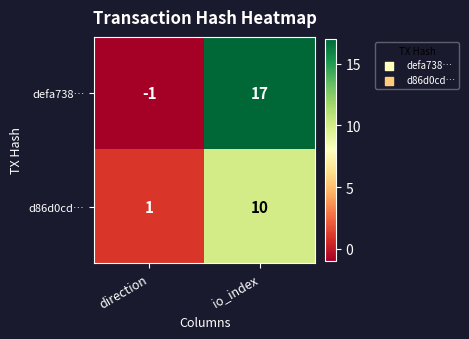

At direction, list the series in order from smallest to largest.

defa738…, d86d0cd…